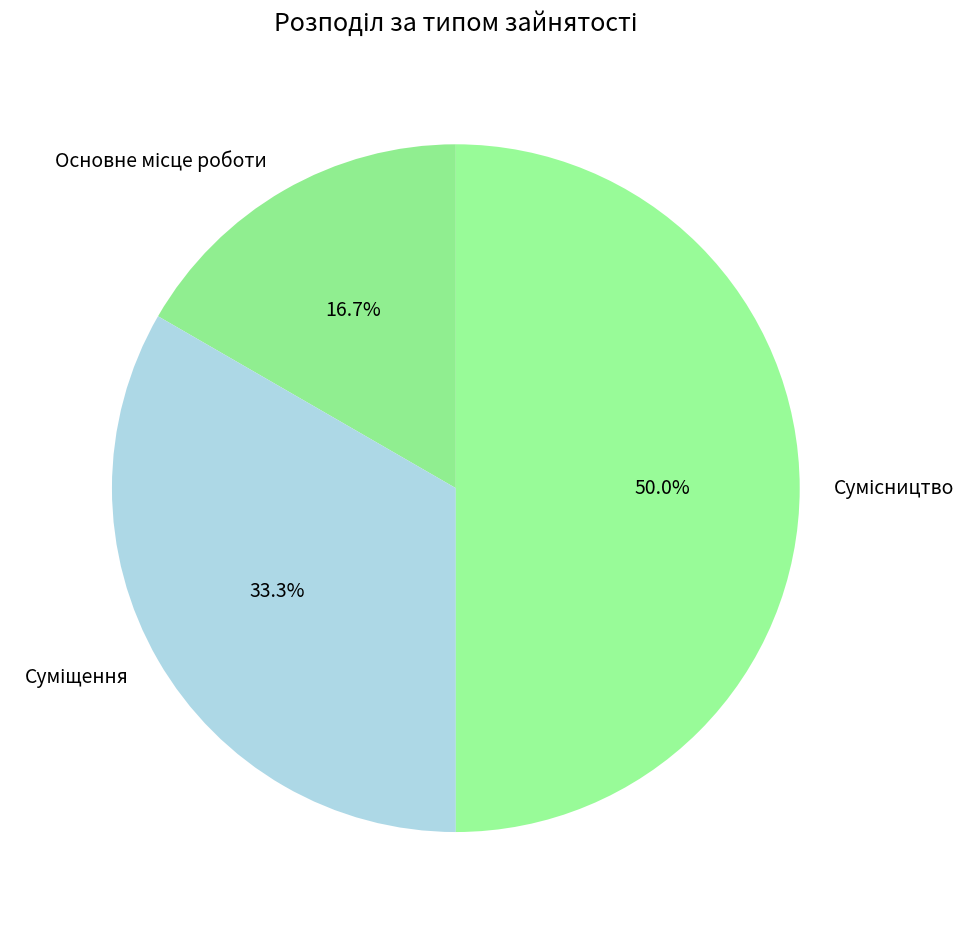

The Сумісництво slice represents 50% of the pie. True or false?

True